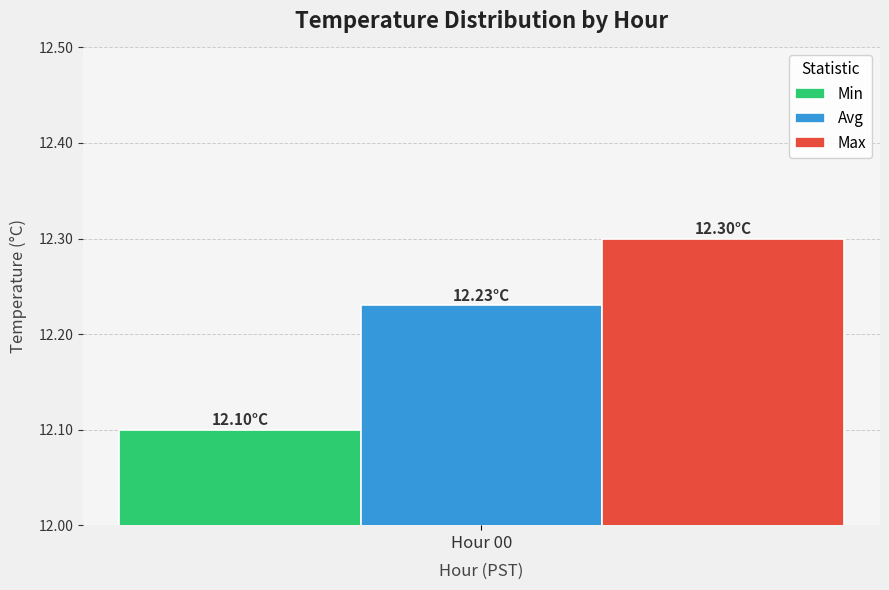

Rank the series by their maximum value, from lowest to highest.

Min, Avg, Max